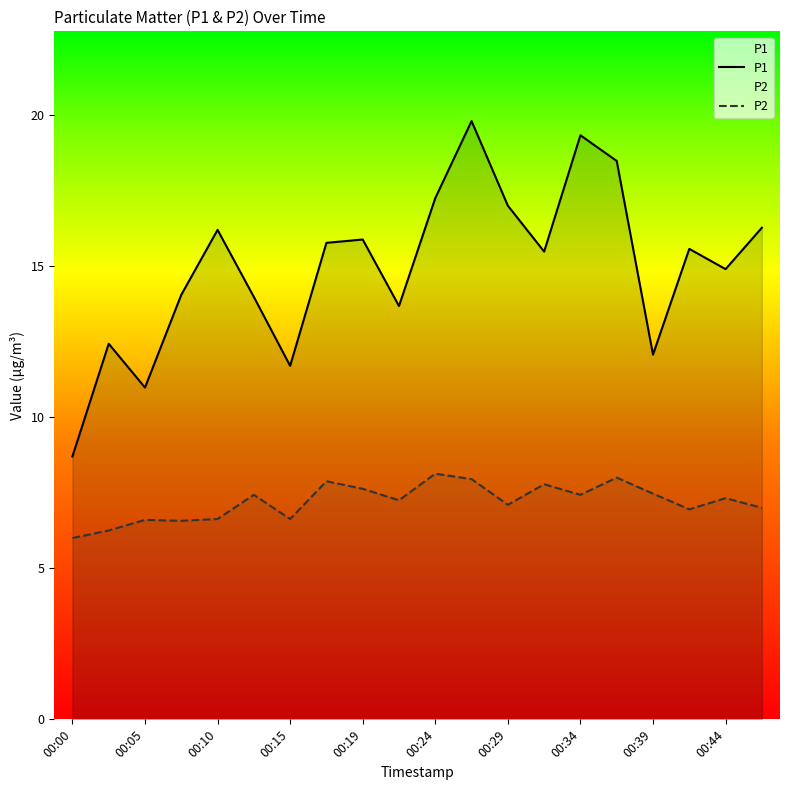

What is the difference between the maximum and minimum values in the P1 series?

11.1